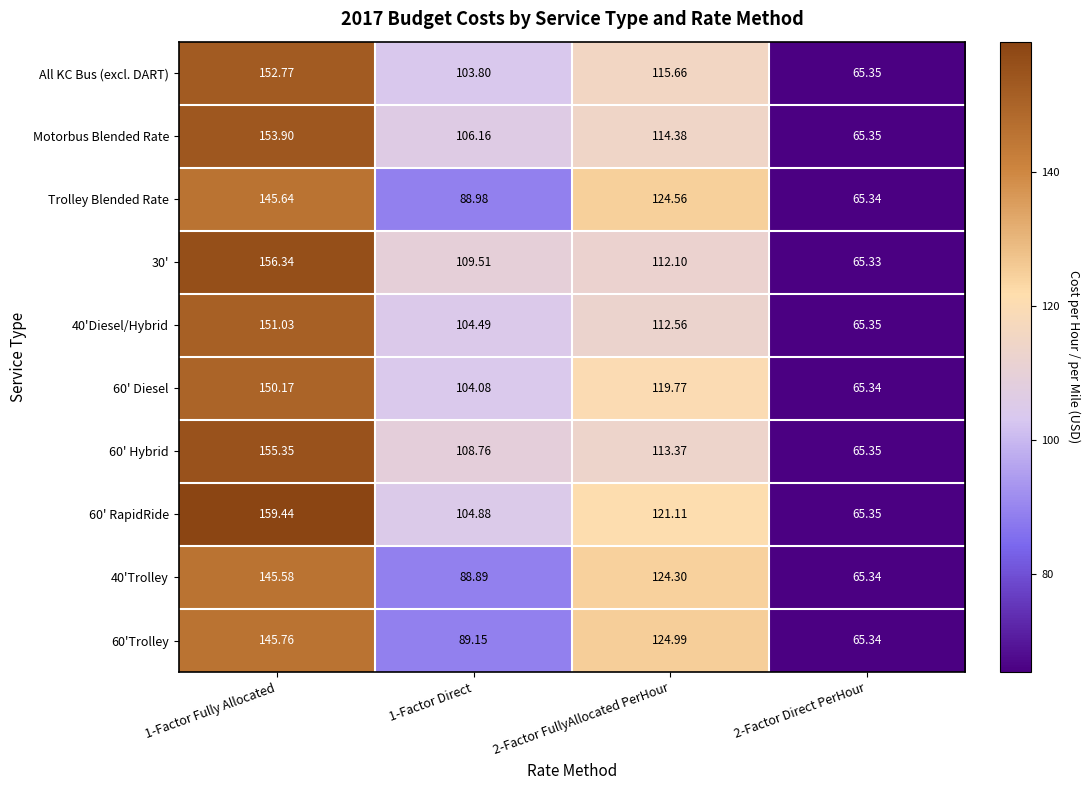

At how many categories does at least one series exceed 148?

1